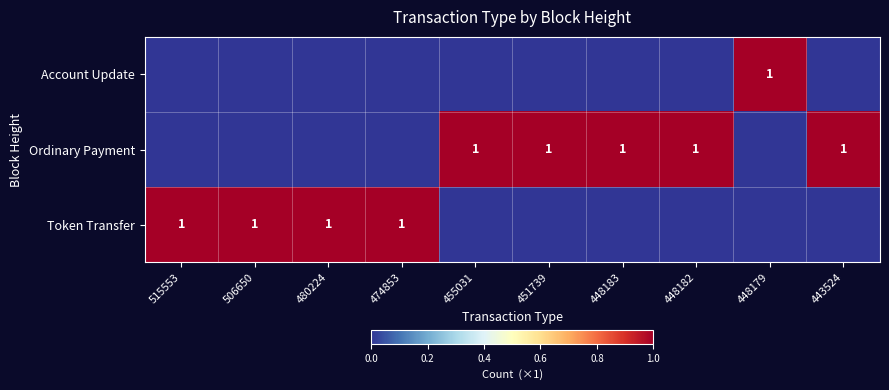

The Ordinary Payment series shows 1 at 451739. True or false?

True